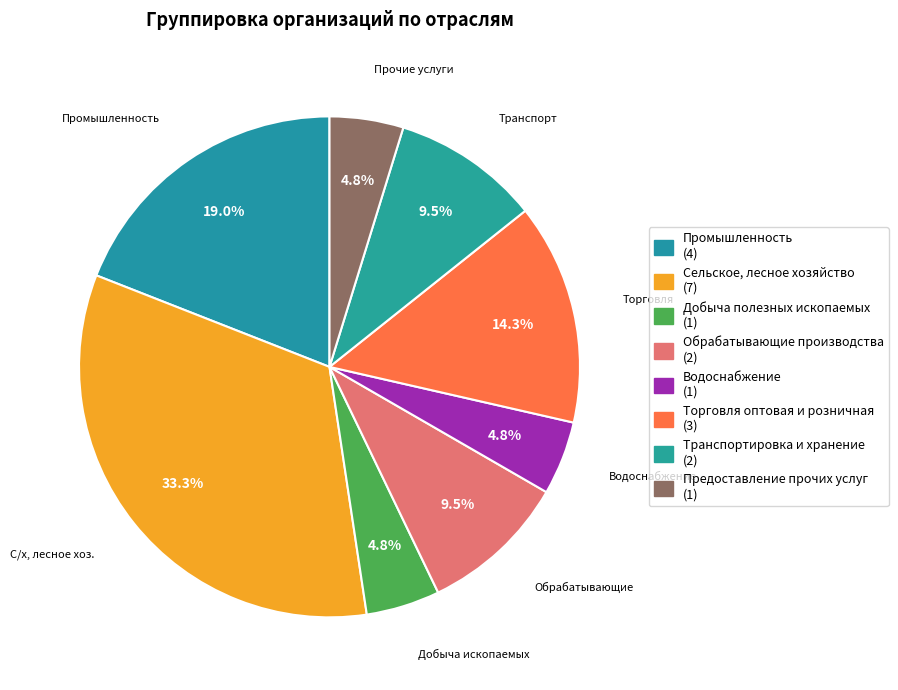

How many slices are in this pie chart?

8